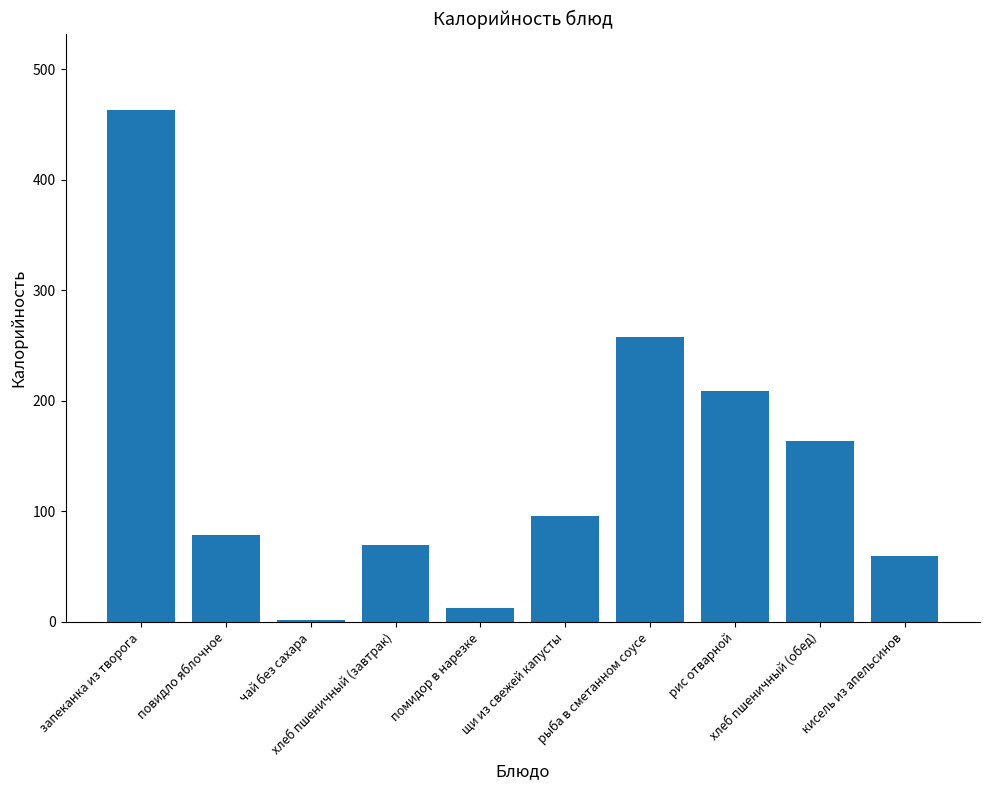

What is the greatest value displayed?

463.0